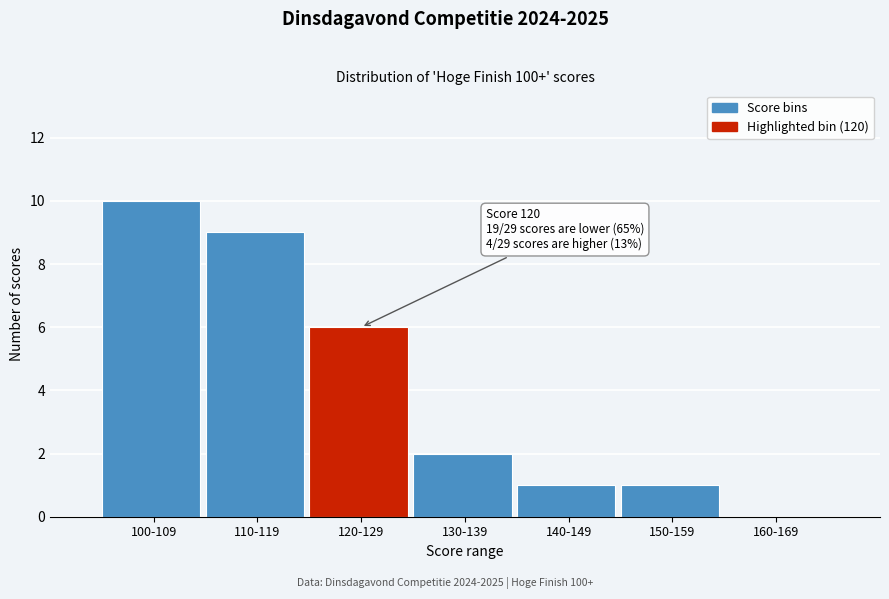

Reading left to right, list all the values displayed in this chart.

100-109=10	110-119=9	120-129=6	130-139=2	140-149=1	150-159=1	160-169=0